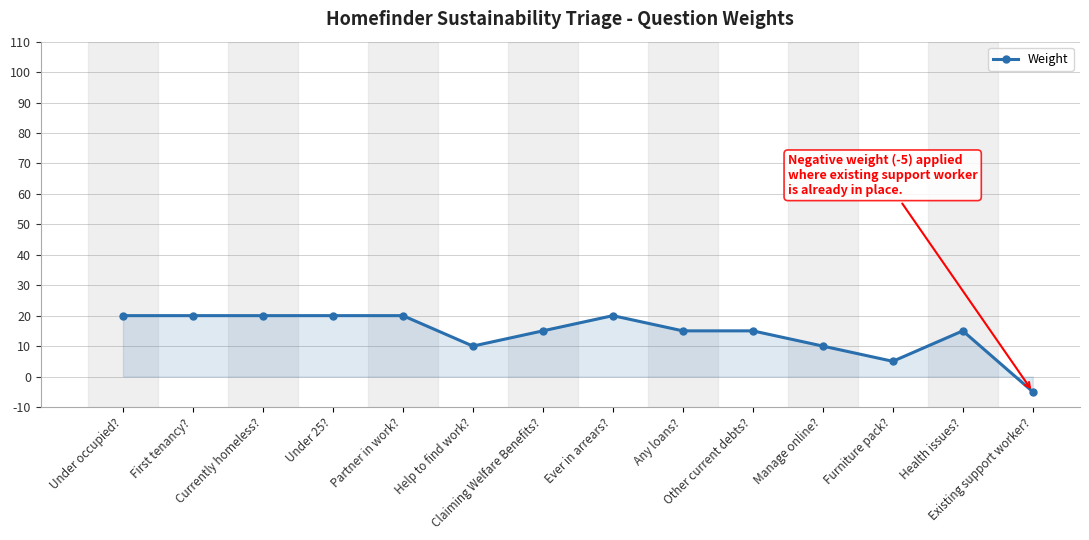

What position from the left is Furniture pack??

12